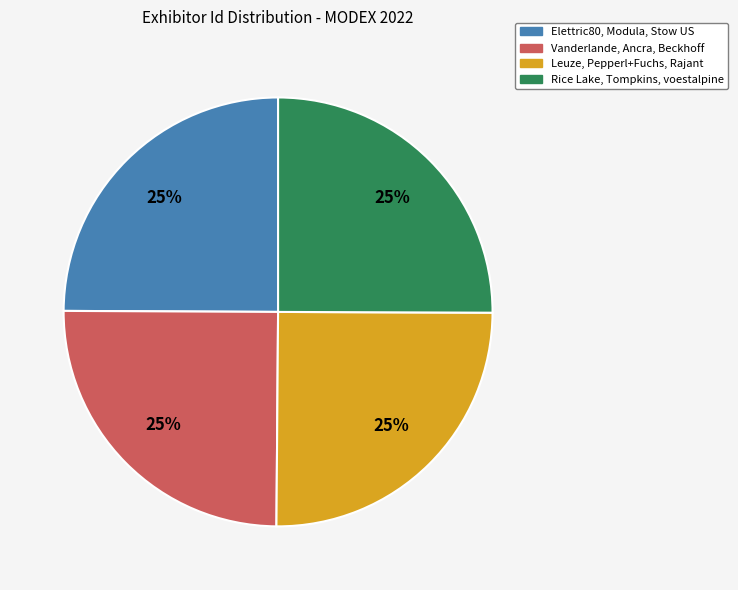

Is there a majority slice in this chart?

No